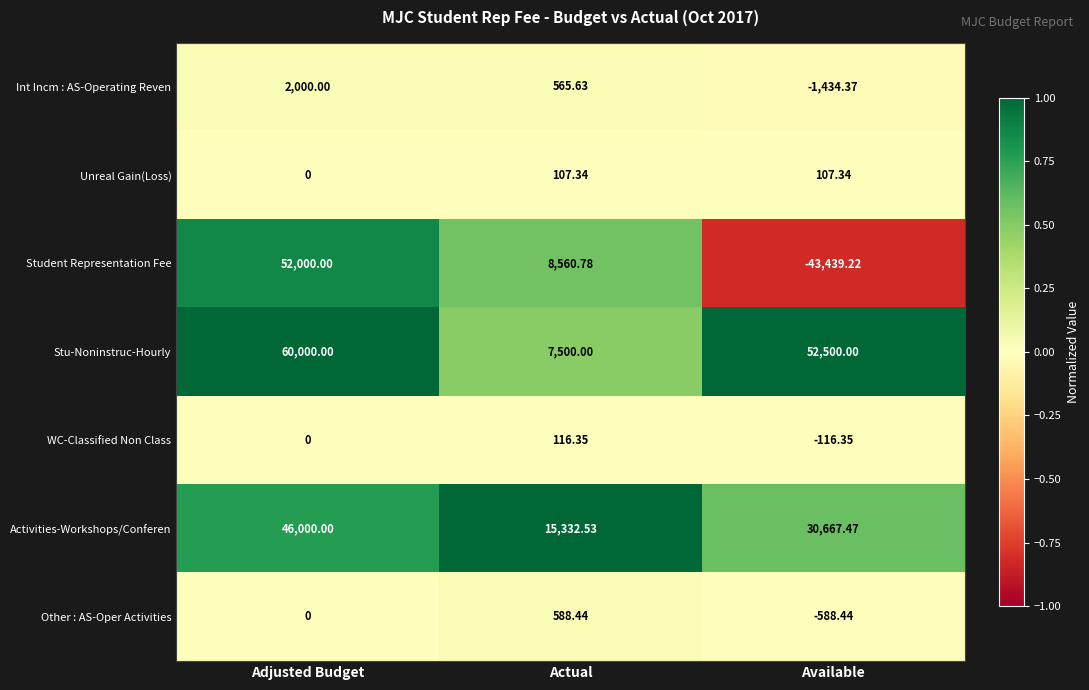

List the series in order of their peak value, highest first.

Stu-Noninstruc-Hourly, Student Representation Fee, Activities-Workshops/Conferen, Int Incm : AS-Operating Reven, Other : AS-Oper Activities, WC-Classified Non Class, Unreal Gain(Loss)